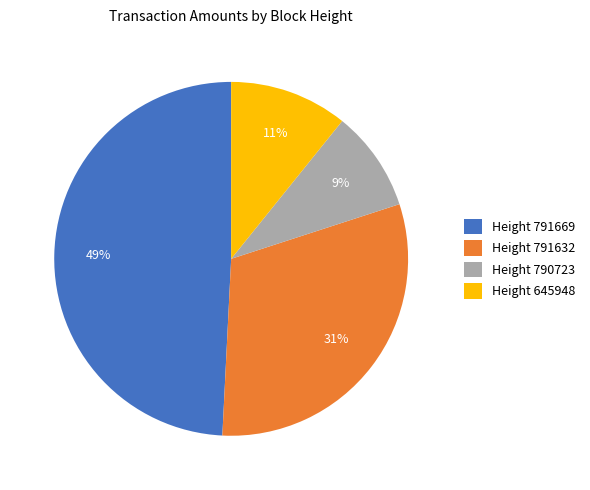

To the nearest percent, what percentage of the pie is Height 791632?

31%